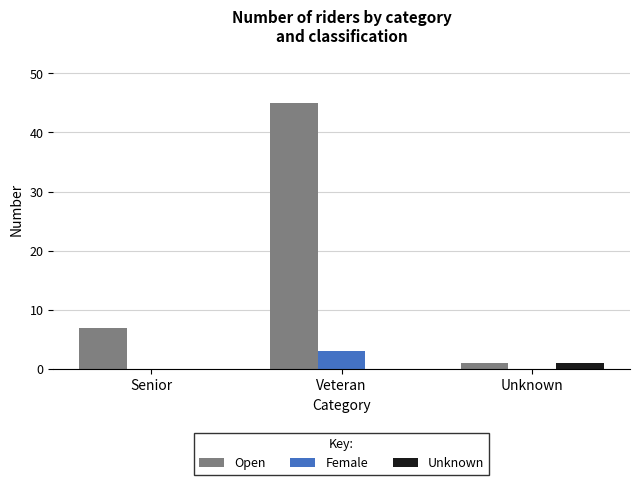

Which series has the widest spread of values?

Open